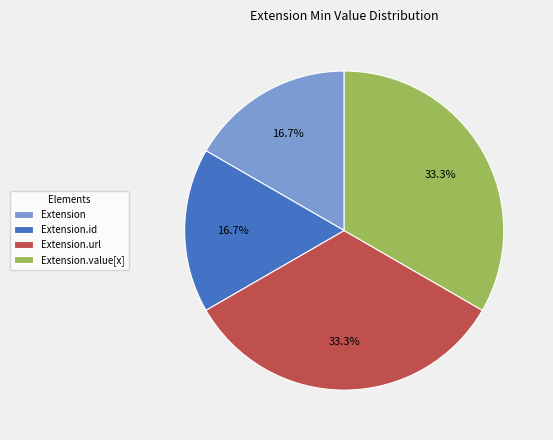

Is it true that Extension.value[x] is 41% of the pie?

False